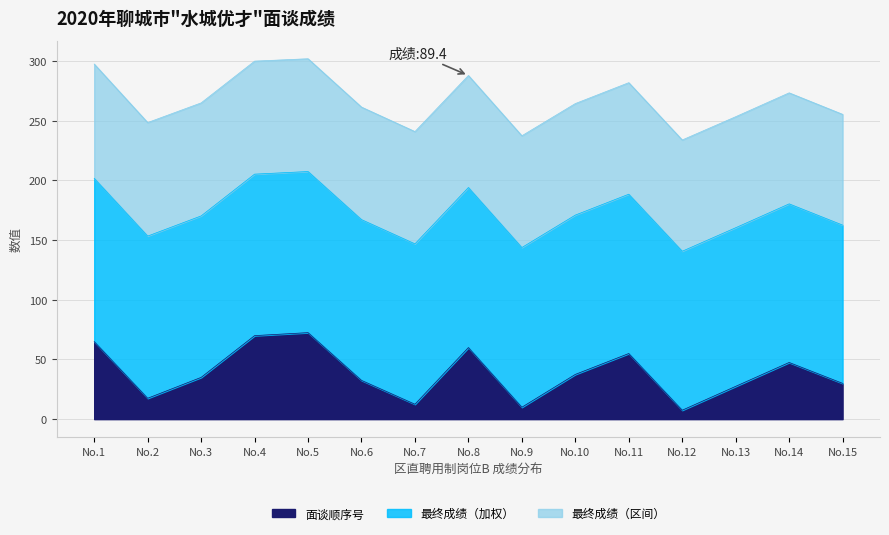

What is the total value across all series at No.5?

302.0